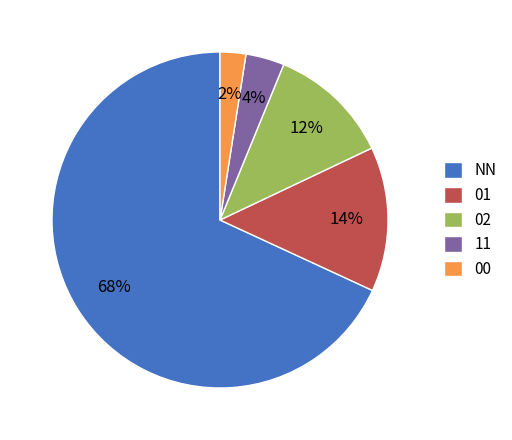

To the nearest percent, what portion does 01 represent?

14%